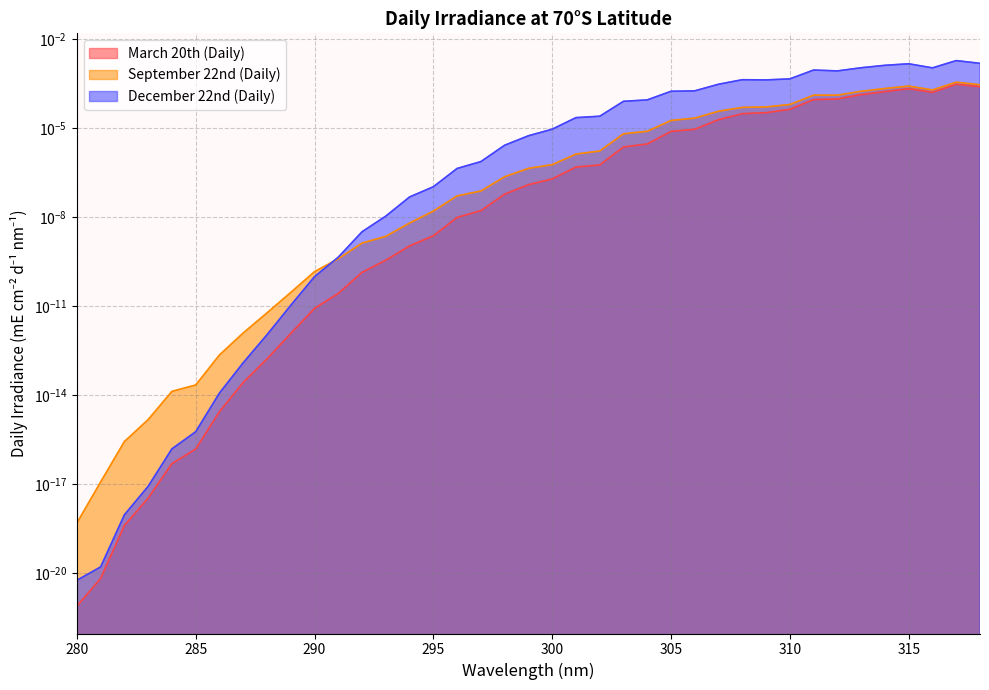

Does the chart display data point markers on the line(s)?

No